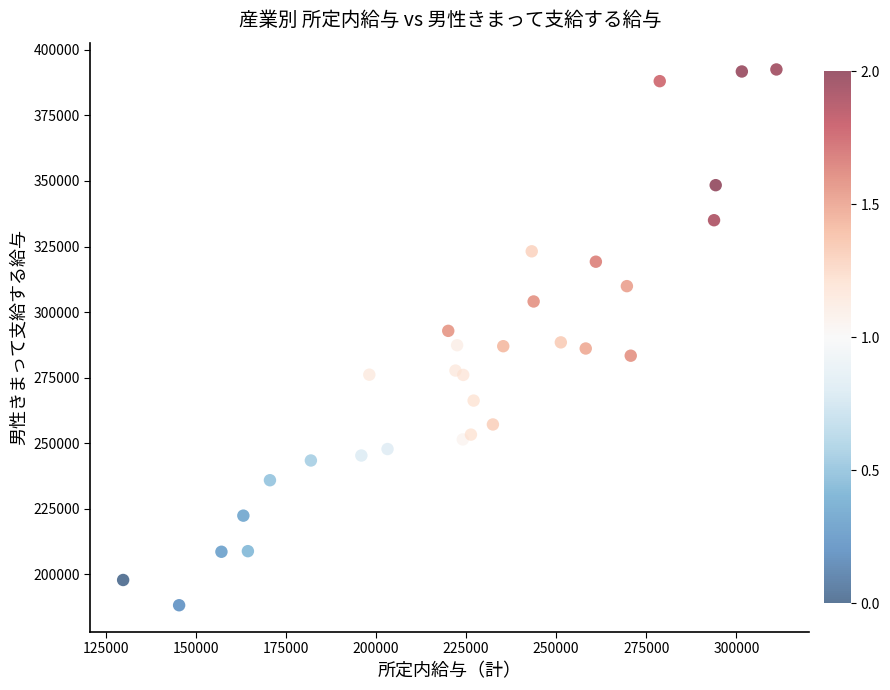

What is the range of X values (max minus min)?

181326